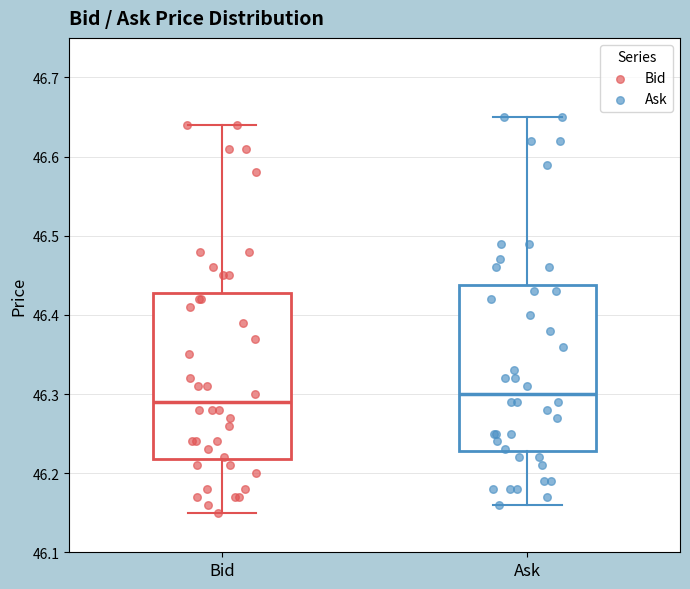

Reading left to right, transcribe this box plot: for each box, give where its median line is, the range the box spans, and where its two whiskers end, as read against the y-axis. The values are not printed on the chart, so give them approximately, as read against the axis.

Bid: median 46.29, box 46.22 to 46.43, whiskers 46.15 to 46.64
Ask: median 46.30, box 46.23 to 46.44, whiskers 46.16 to 46.65